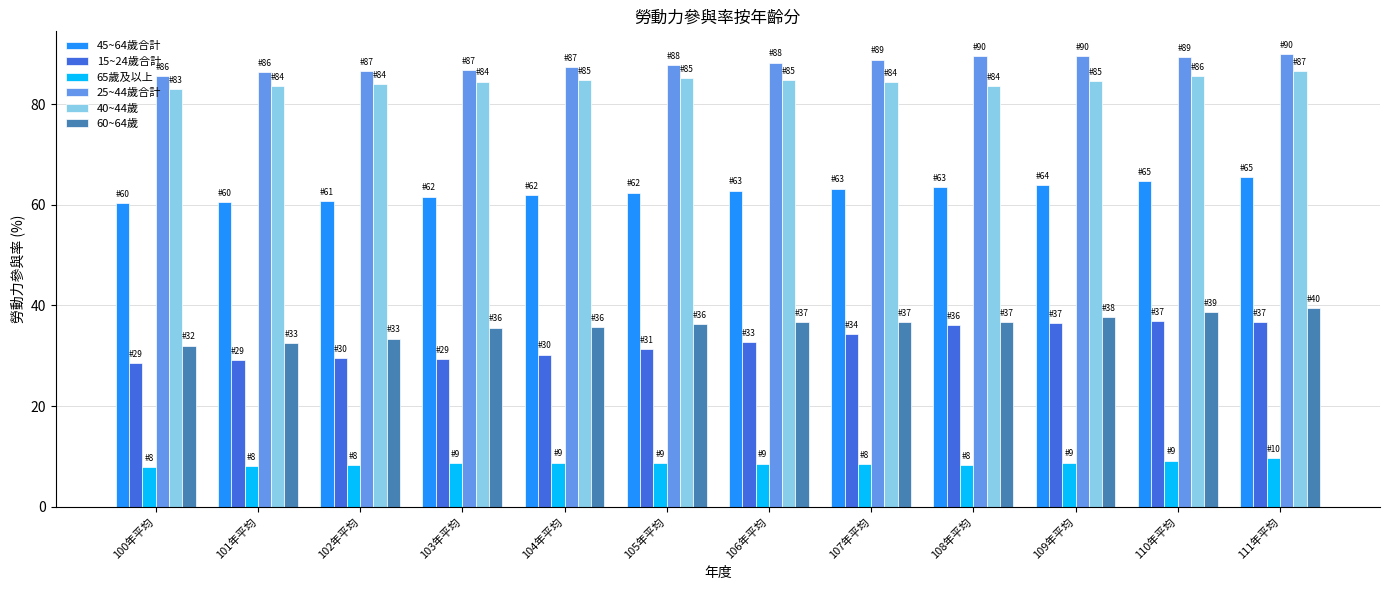

What is the difference between the highest and lowest values at 109年平均?

80.7